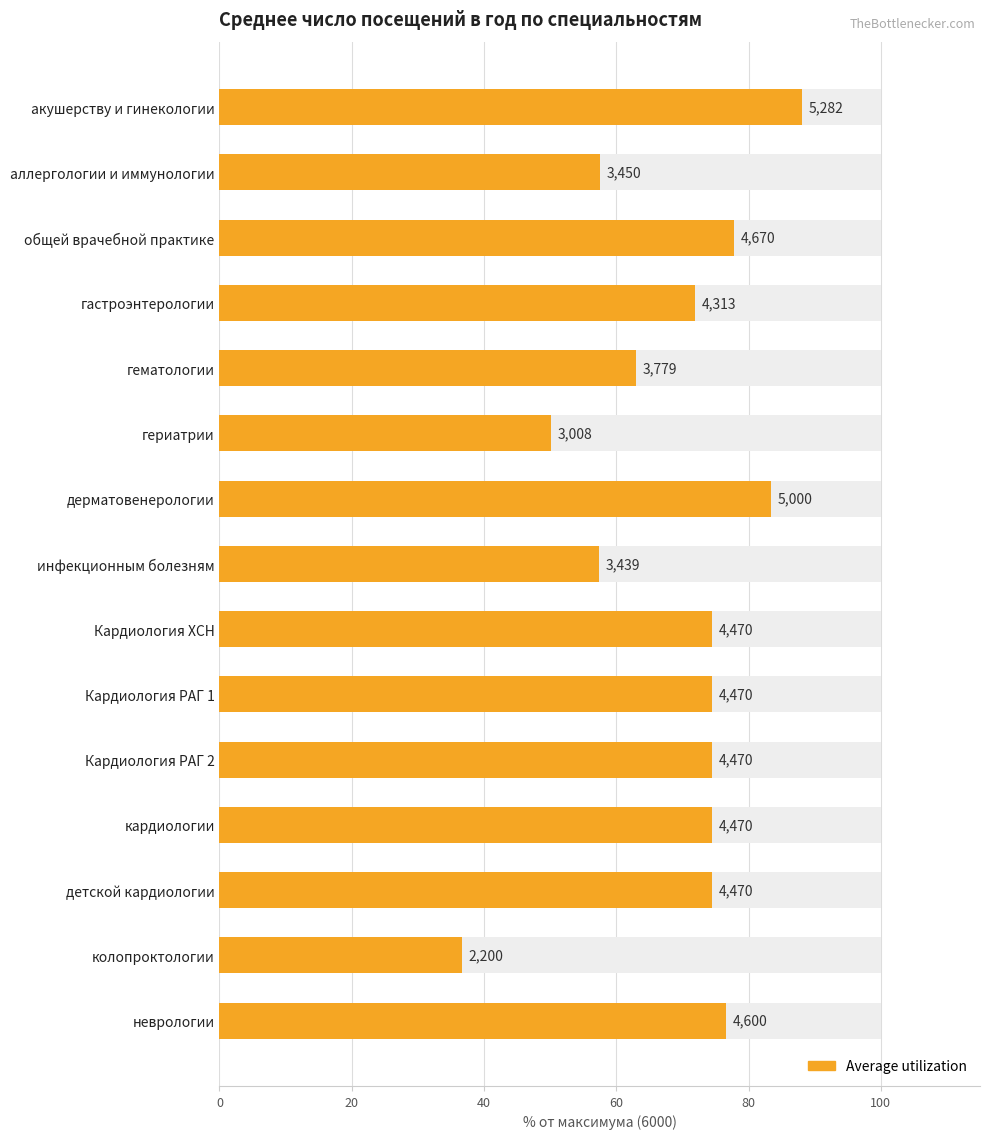

How many data points does each series have?

15